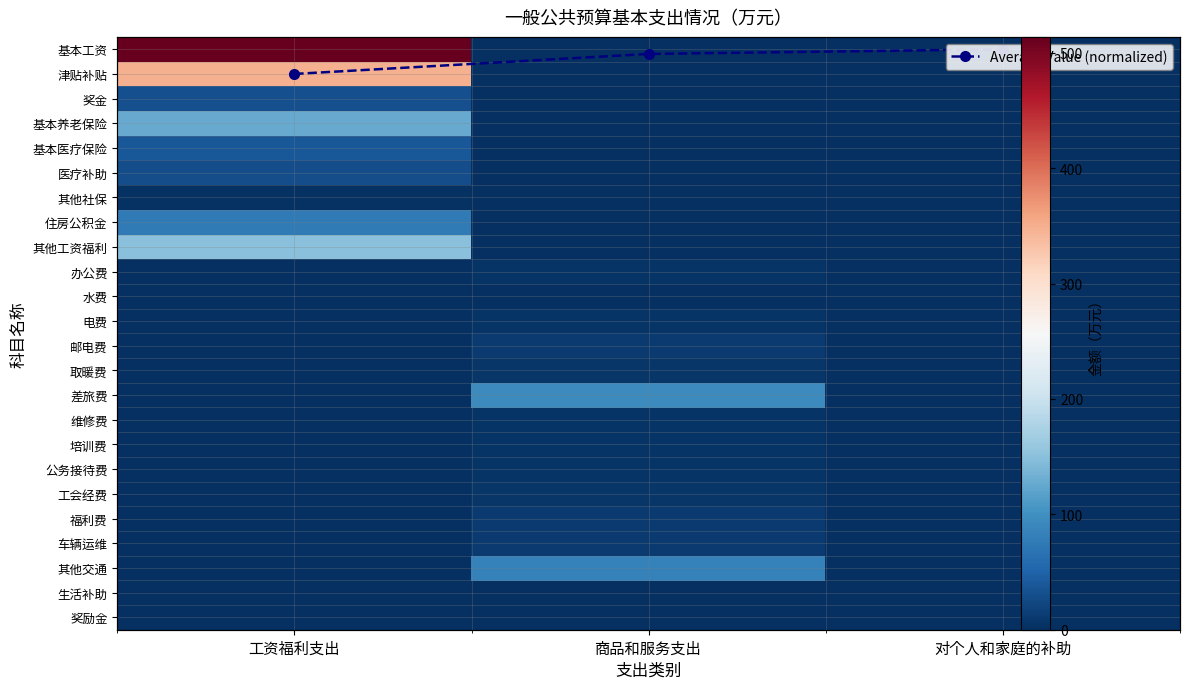

What is the sum of the 基本工资 values at 工资福利支出 and 商品和服务支出?

513.8